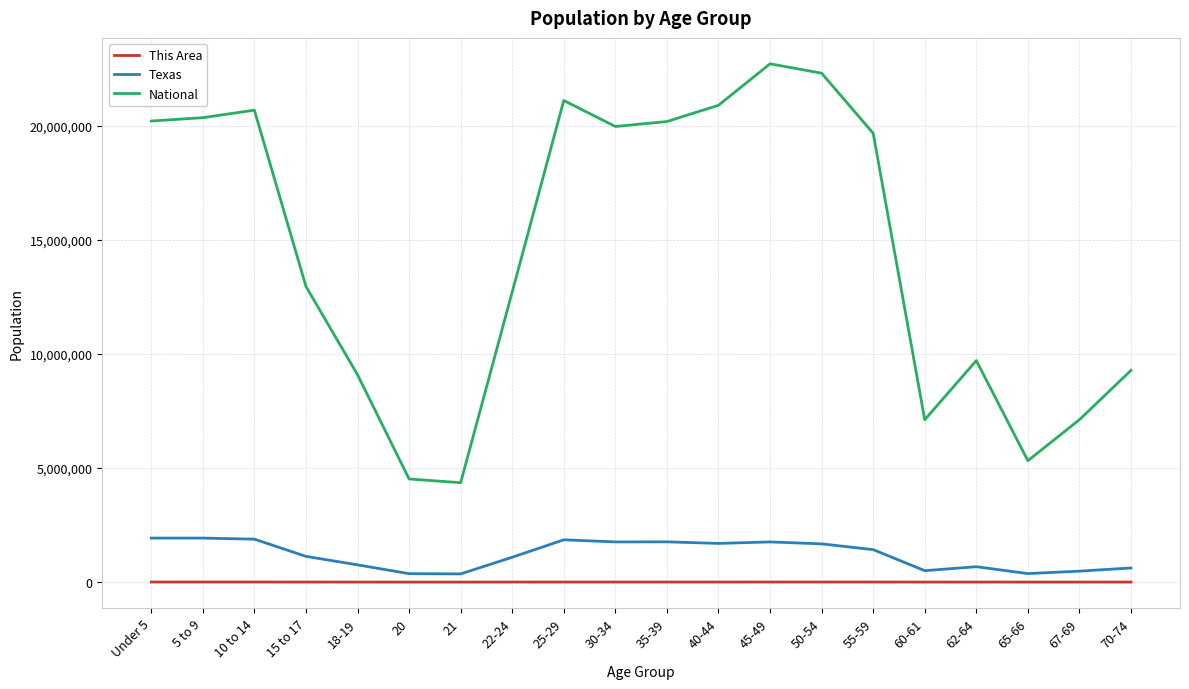

Which series changed the most between 50-54 and 60-61?

National